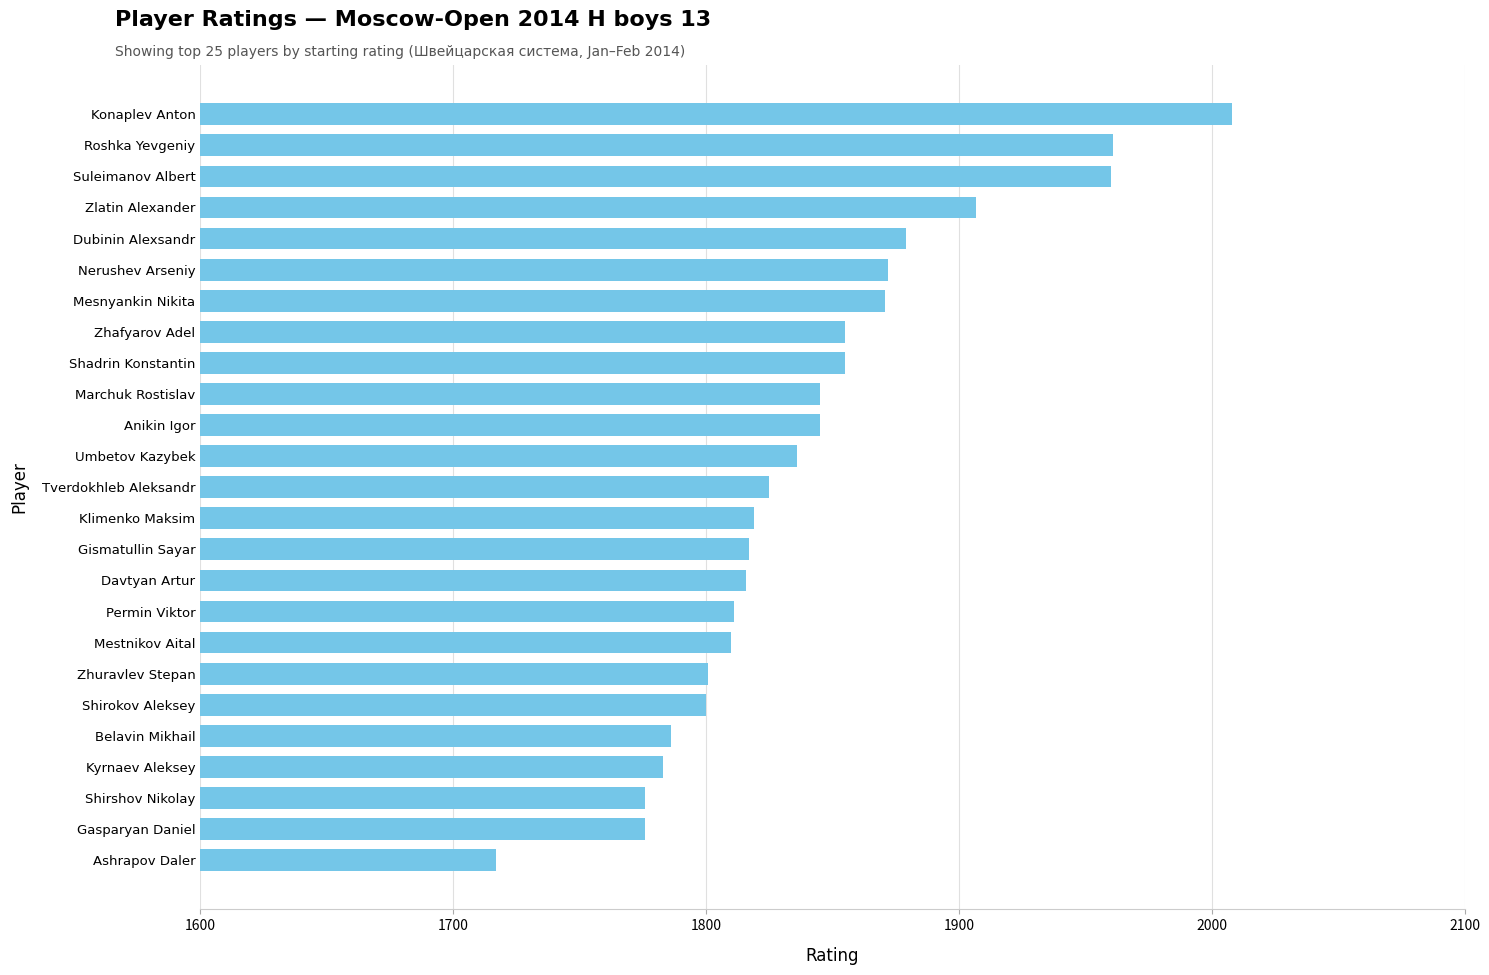

What is the change in value from Klimenko Maksim to Zhafyarov Adel?

+36